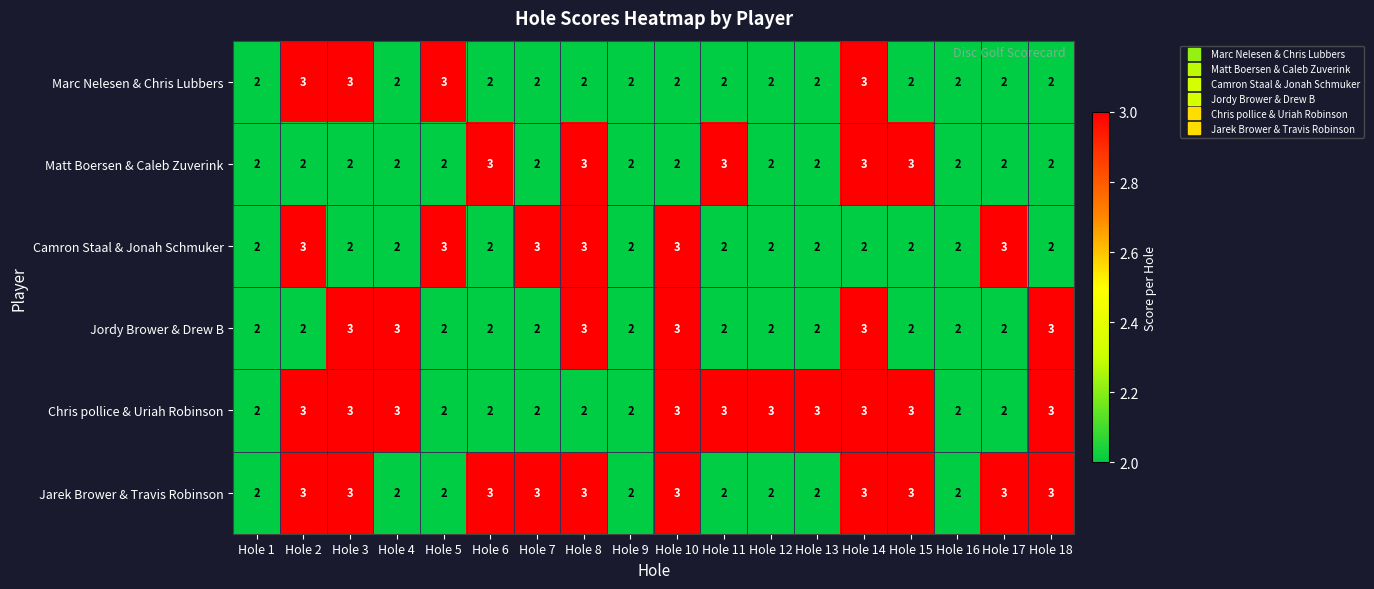

What is the smallest value displayed?

2